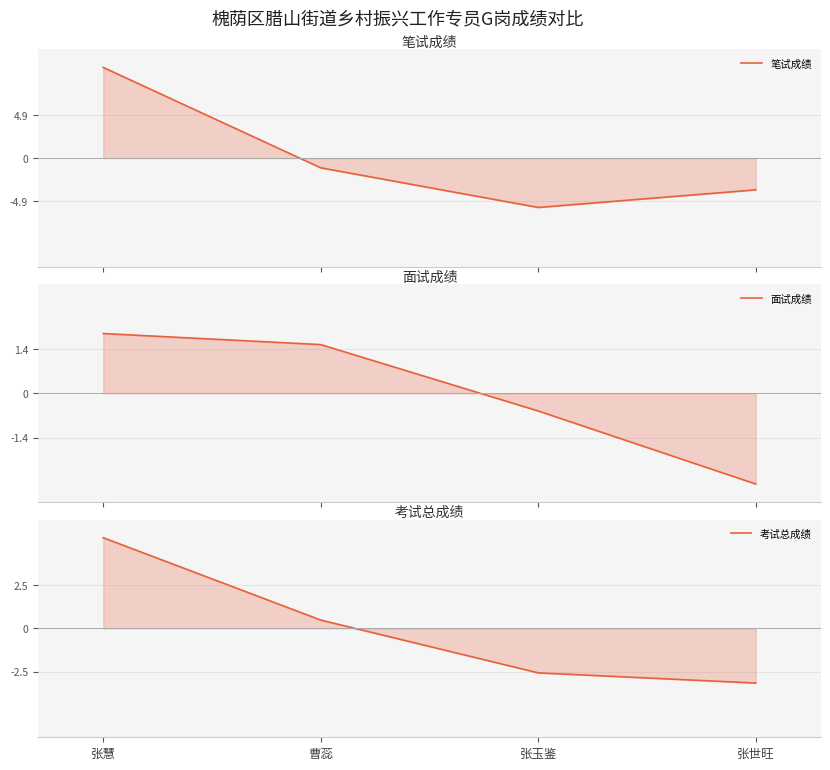

What value does the 笔试成绩 series have at 曹蕊?

-1.1